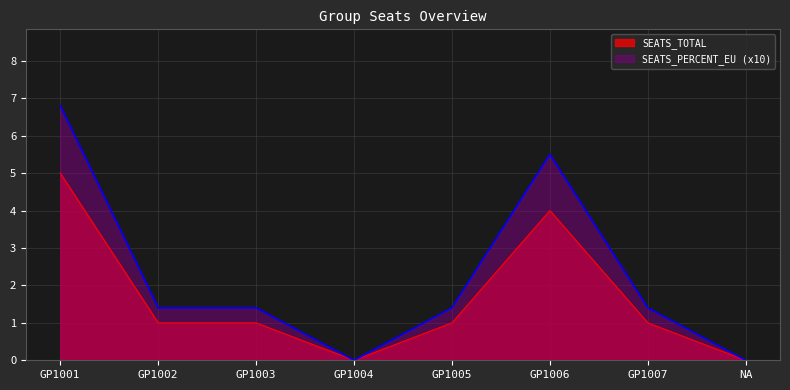

How many data points does each series have?

8